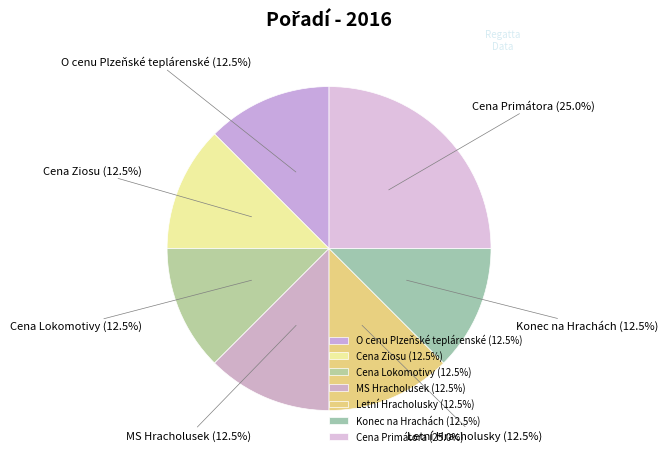

Count the number of slices in the pie.

7